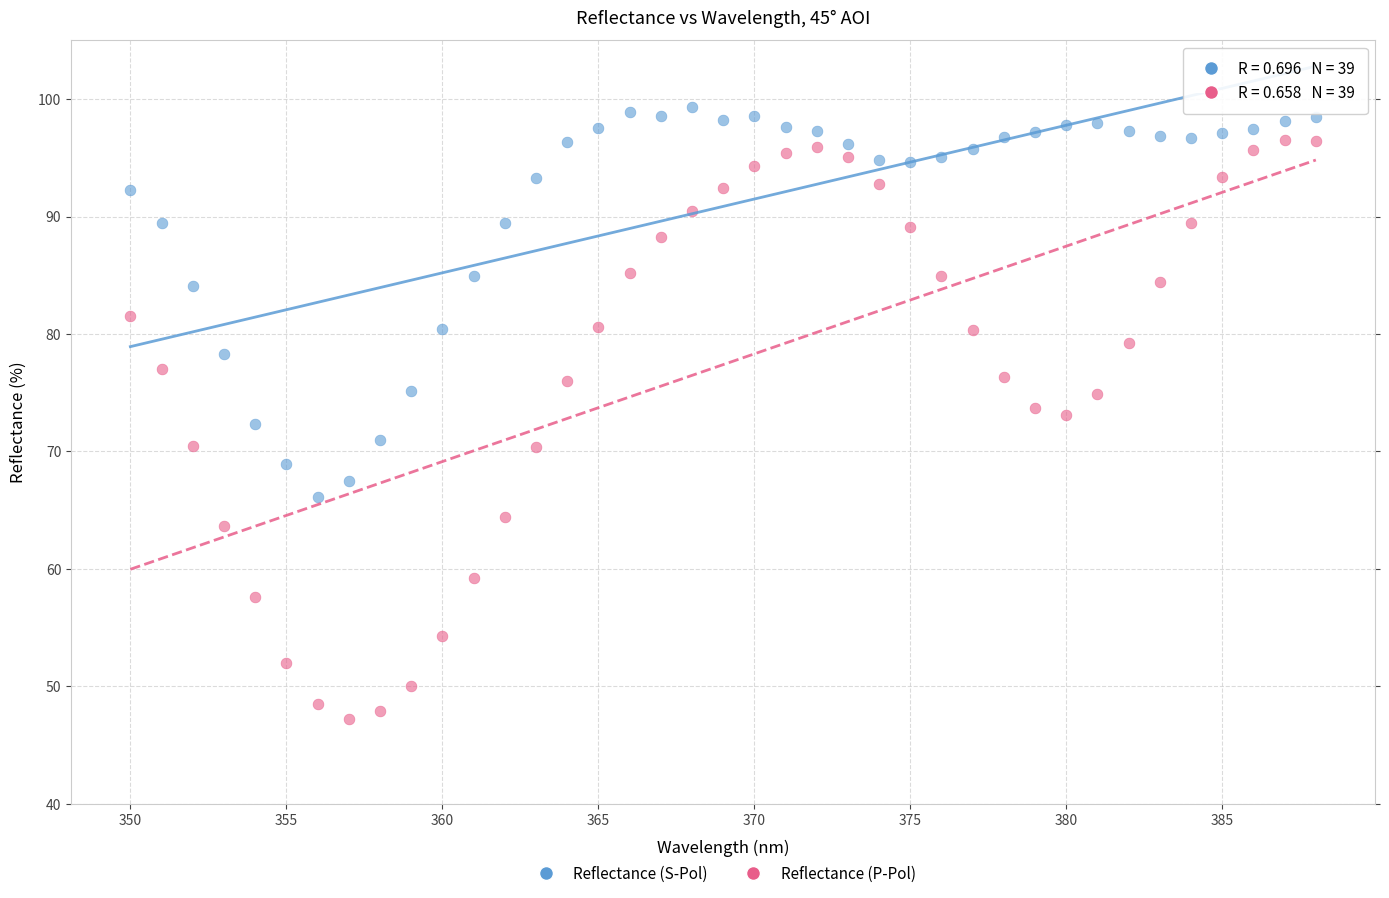

Across all data points, what is the range of X values (max minus min)?

38.0